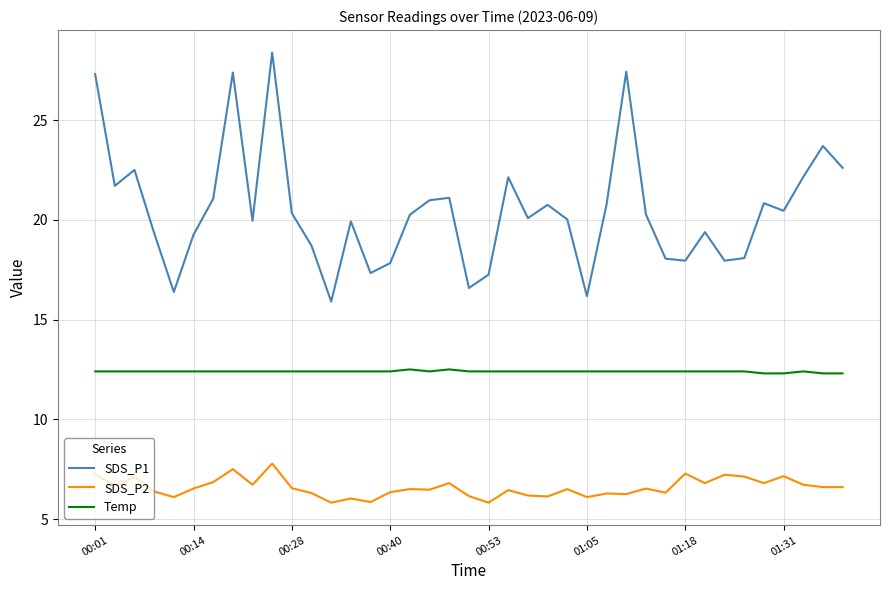

Which series has the widest spread of values?

SDS_P1